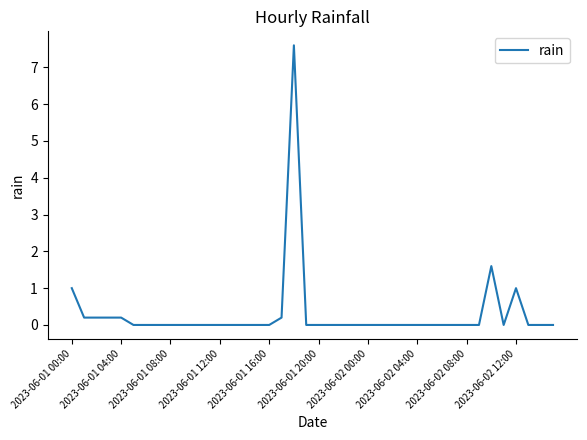

What is the difference between the maximum and minimum values?

7.6